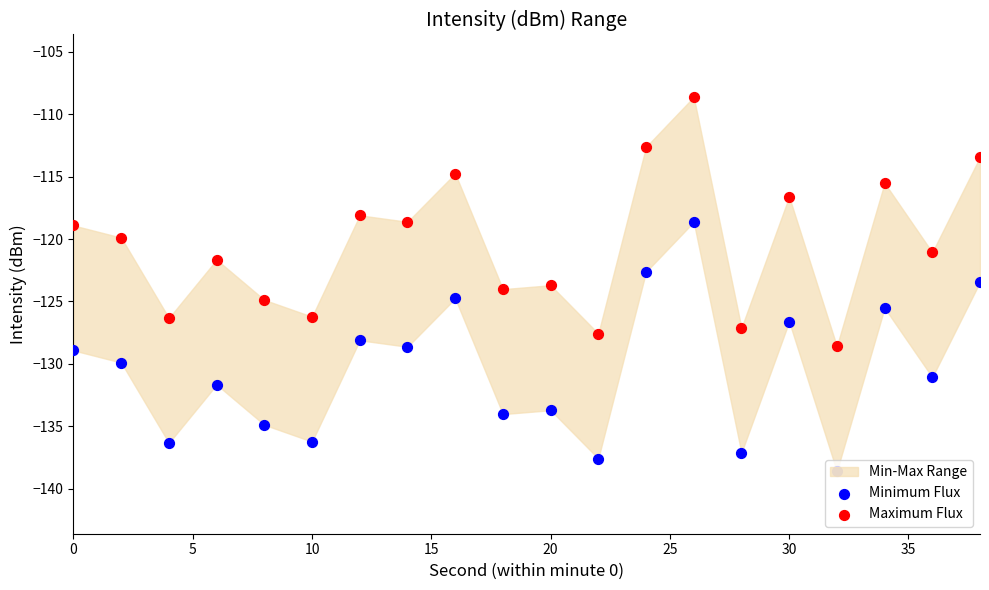

What is the total value across all series at 10?

-262.6